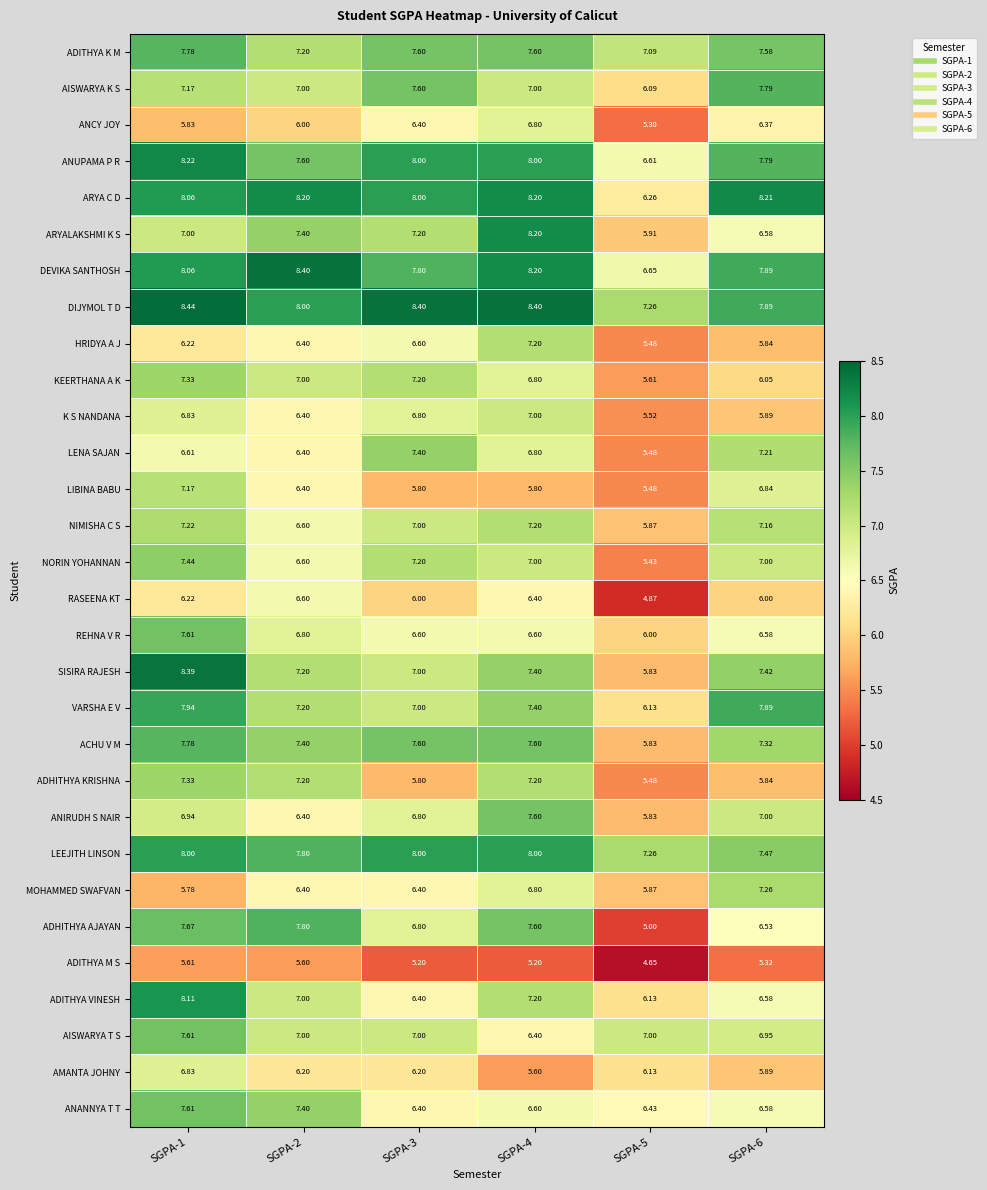

How many values in the HRIDYA A J series are below 6?

2